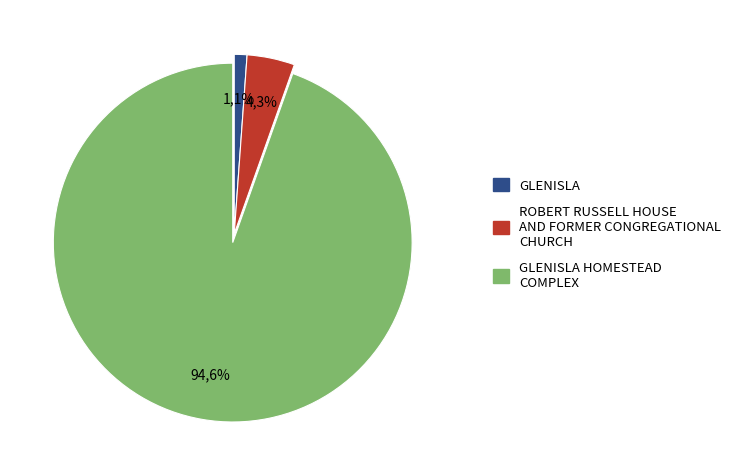

To the nearest percent, what is the difference between the largest and smallest slice percentages?

93%